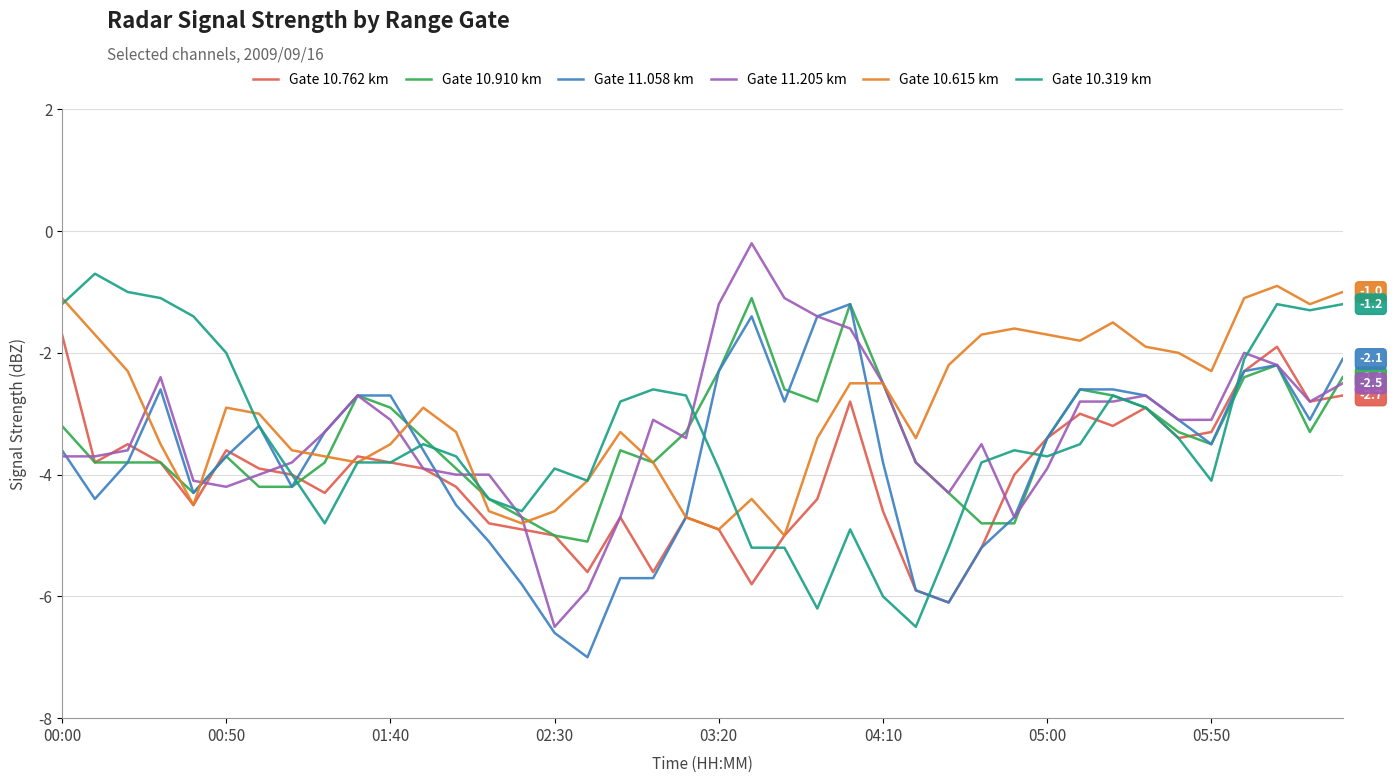

Does the chart display data point markers on the line(s)?

No